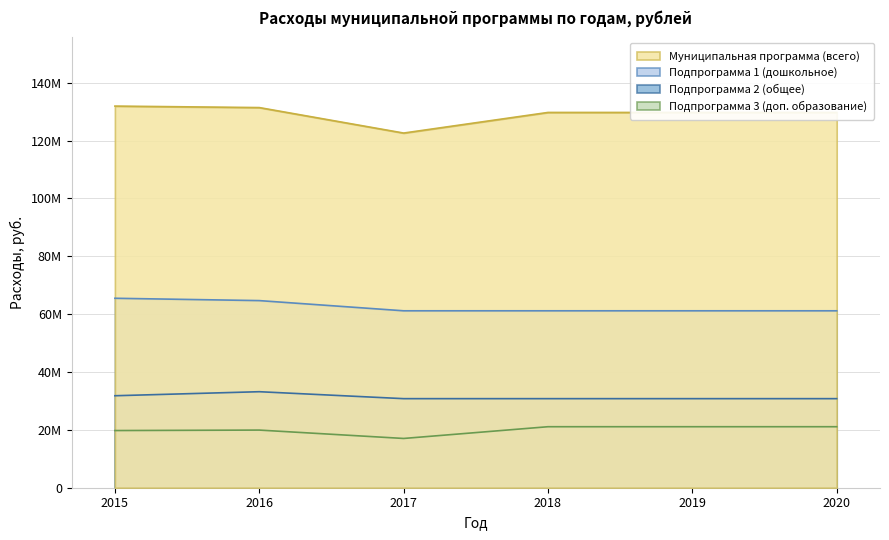

Where is the first local minimum for Подпрограмма 3 (доп. образование)?

2017